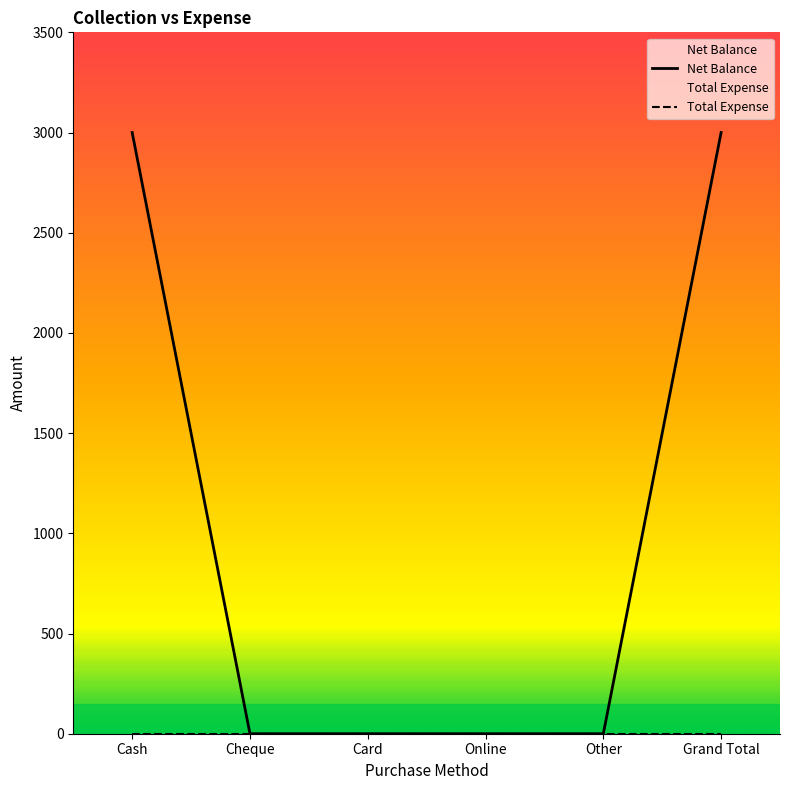

True or false: the data shows 1130 at Other.

False